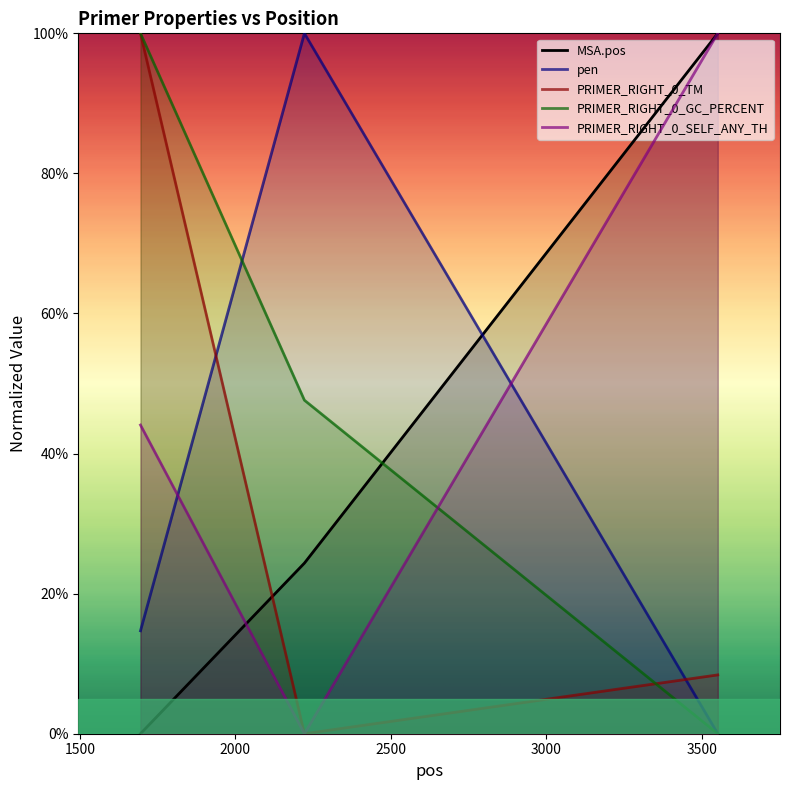

Reading left to right, list all the values displayed in this chart.

MSA.pos: 1695=0.0	2222=24.4	3551=100.0
pen: 1695=14.7	2222=100.0	3551=0.0
PRIMER_RIGHT_0_TM: 1695=100.0	2222=0.0	3551=8.4
PRIMER_RIGHT_0_GC_PERCENT: 1695=100.0	2222=47.6	3551=0.0
PRIMER_RIGHT_0_SELF_ANY_TH: 1695=44.1	2222=0.0	3551=100.0